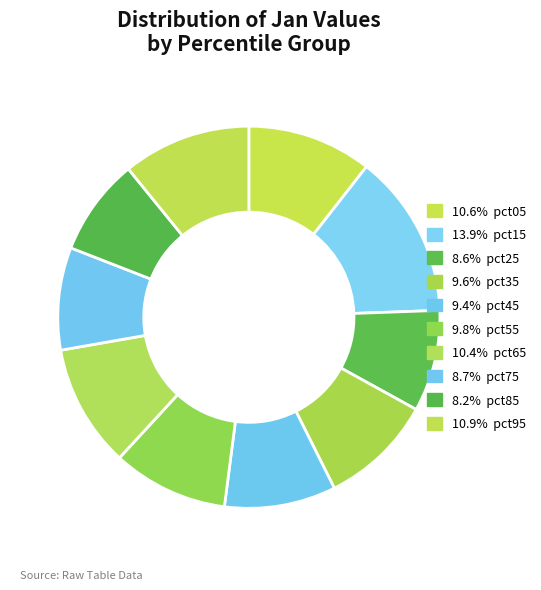

Count the number of slices in the pie.

10